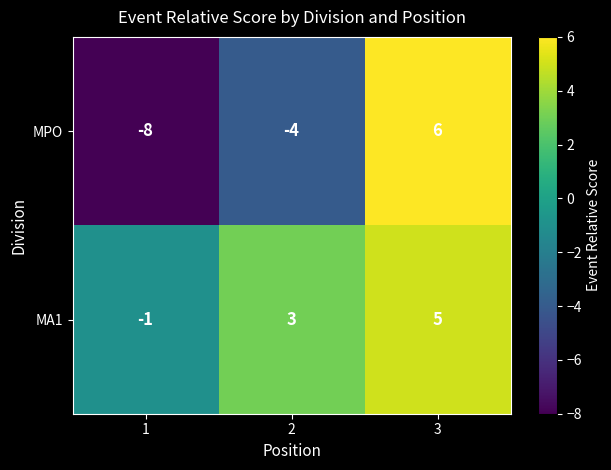

How many MPO values are between -8 and 6?

3